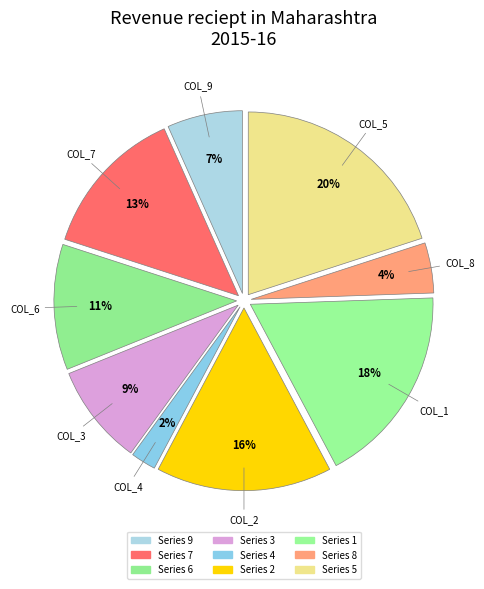

Is there any slice that represents more than half of the pie?

No